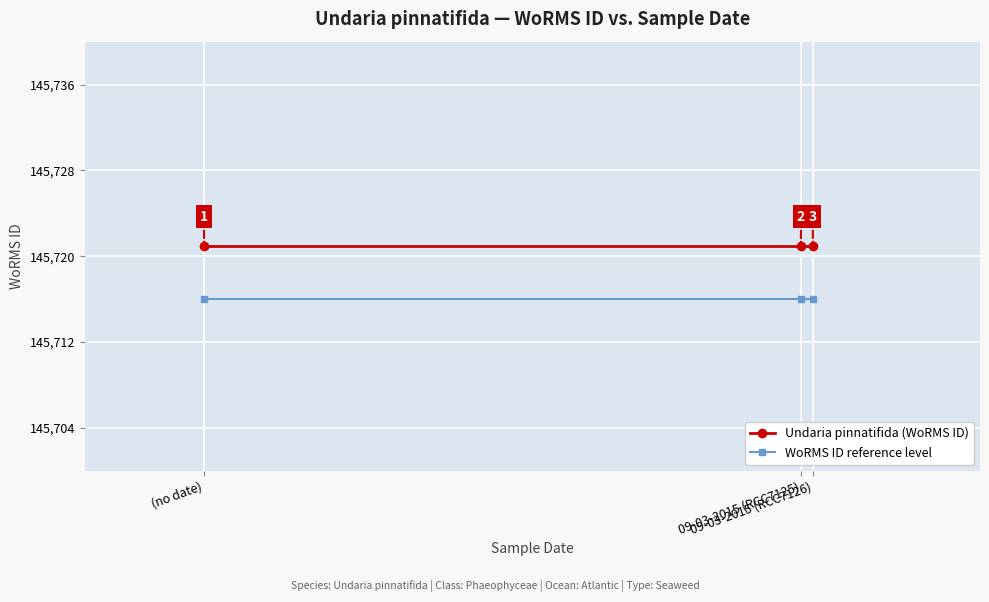

What is the sum of all Undaria pinnatifida (WoRMS ID) values?

437163